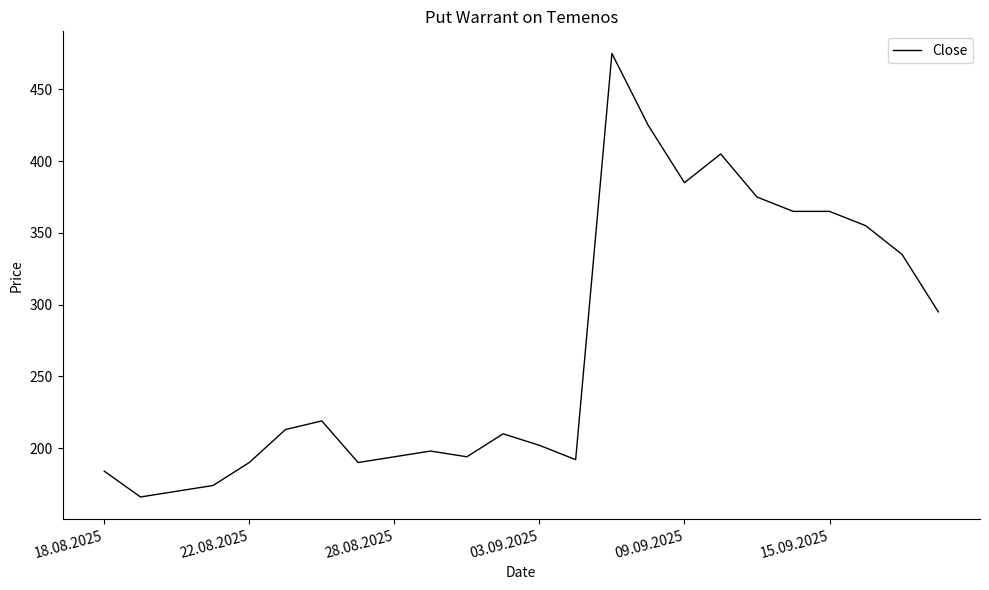

What is the difference between the maximum and minimum values?

309